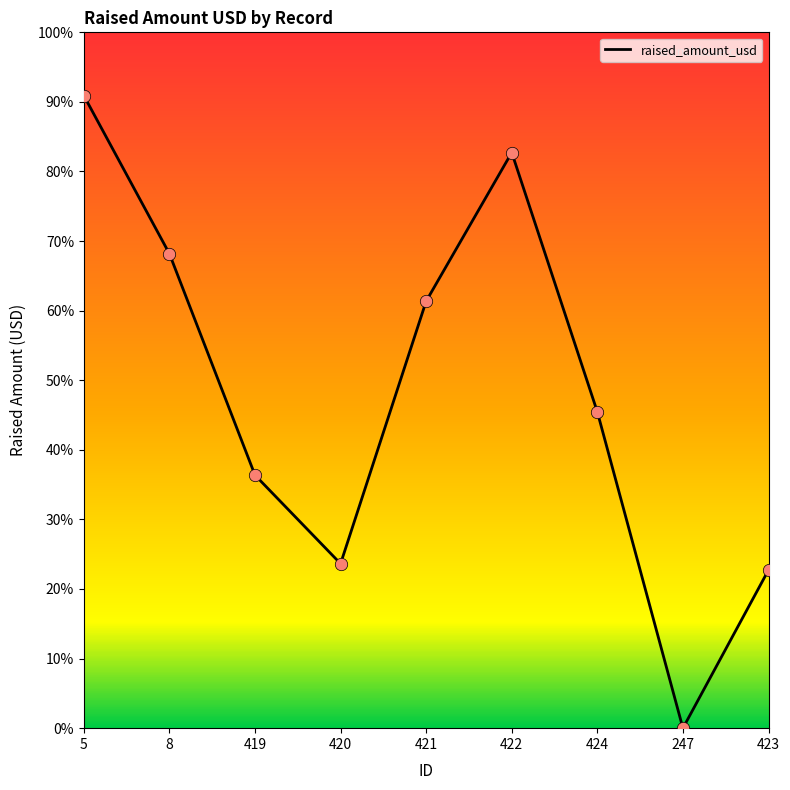

Approximately how many times larger is the value at 419 compared to 423?

1.6